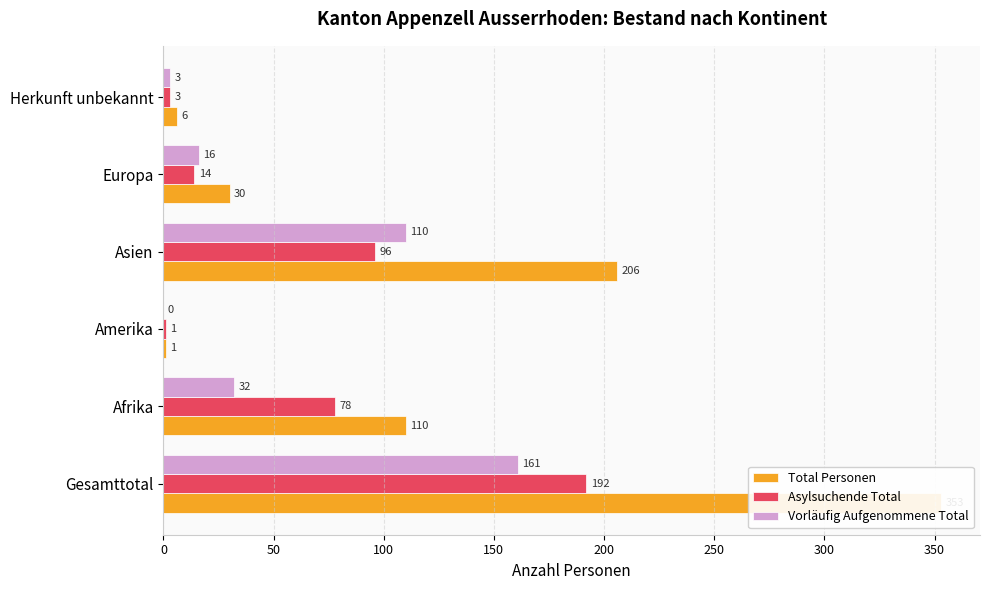

What is the highest value of the Total Personen series?

353